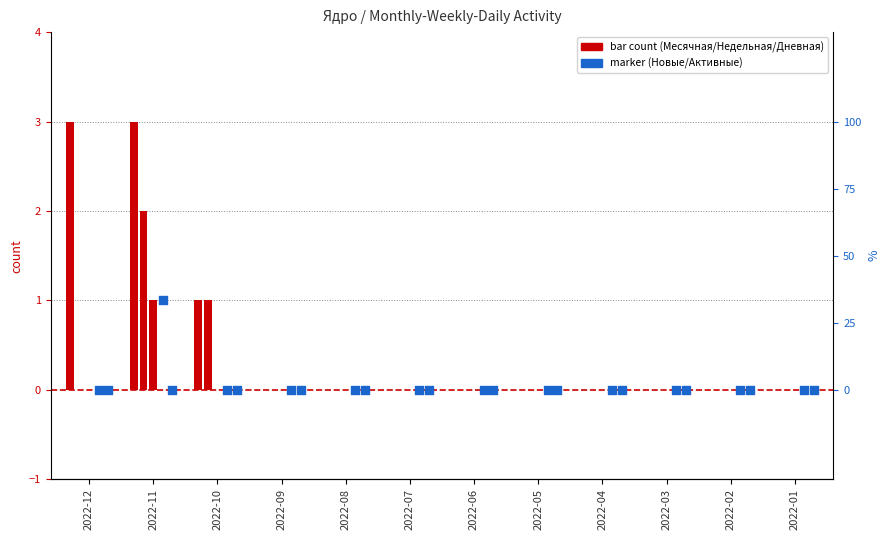

Which series has the largest Y range (max minus min)?

Месячная